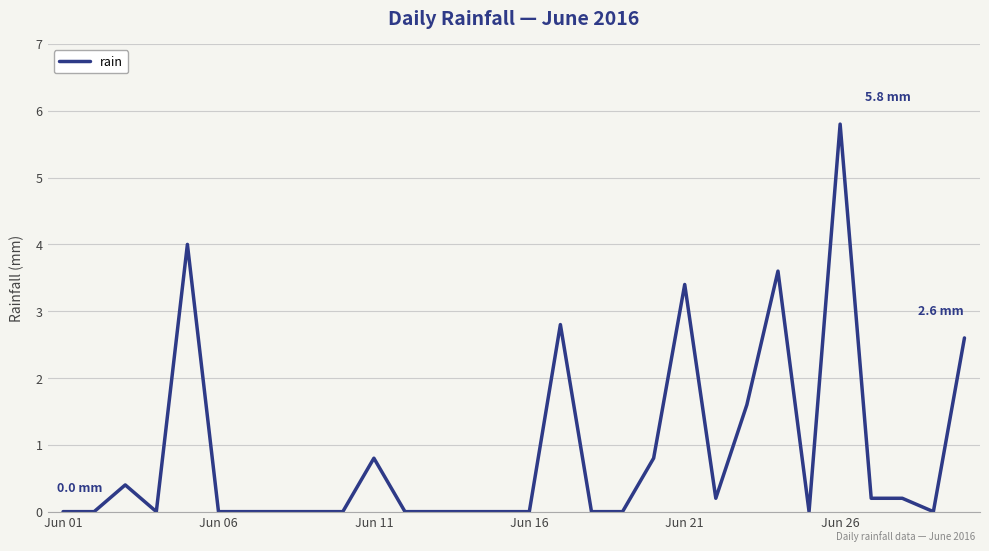

What is the difference between the maximum and minimum values?

5.8